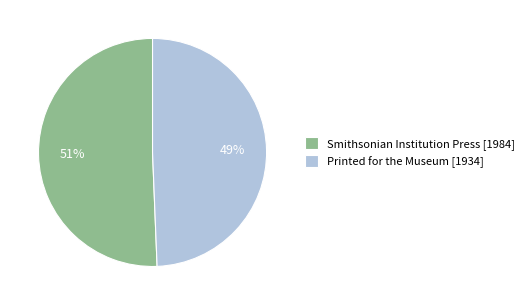

To the nearest percent, what portion does Printed for the Museum represent?

49%